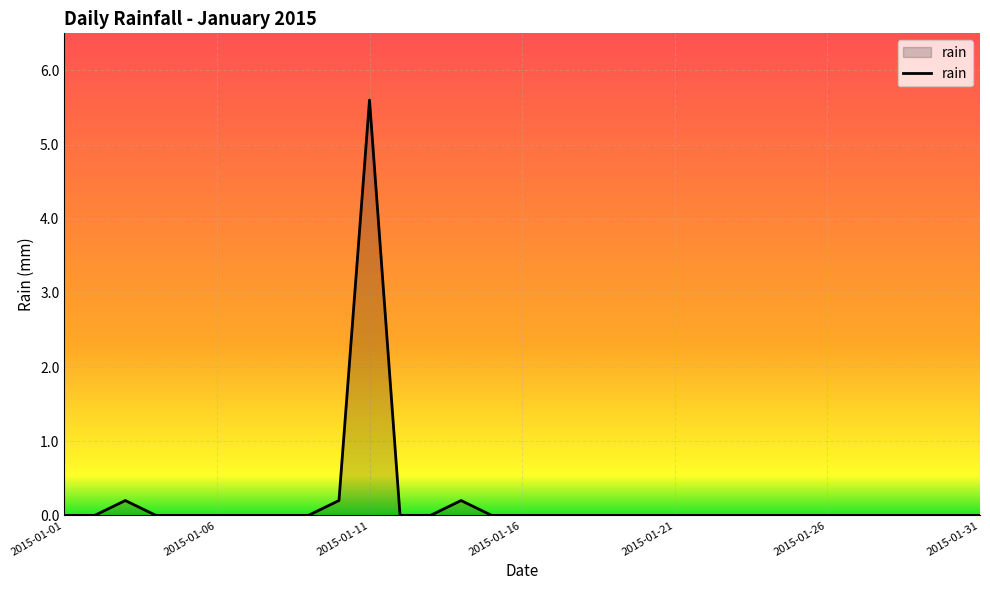

What is the maximum value shown in the chart?

5.6